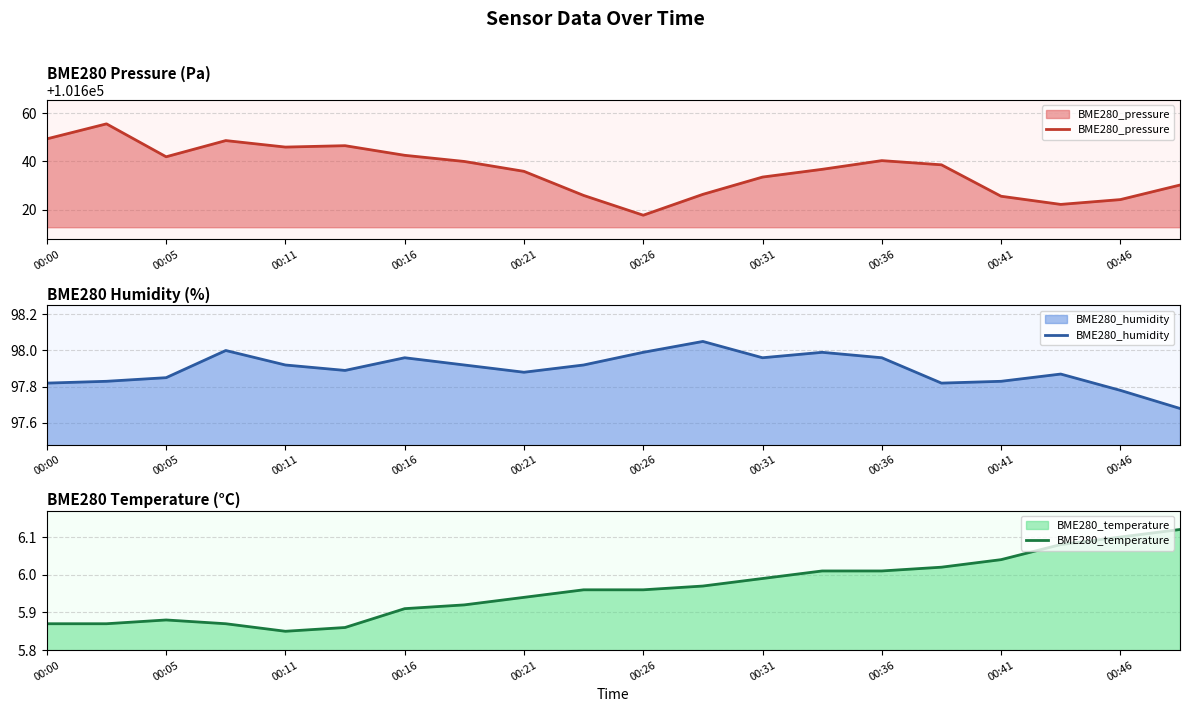

In BME280_temperature, how many points are lower than both neighbors (excluding endpoints)?

1